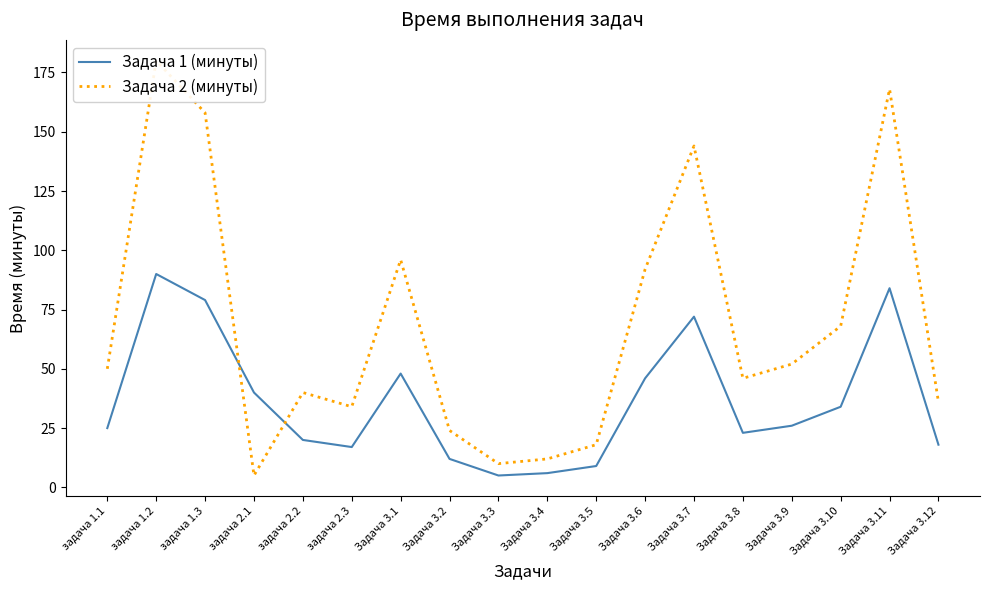

What are all the series names shown in the legend?

Задача 1 (минуты), Задача 2 (минуты)